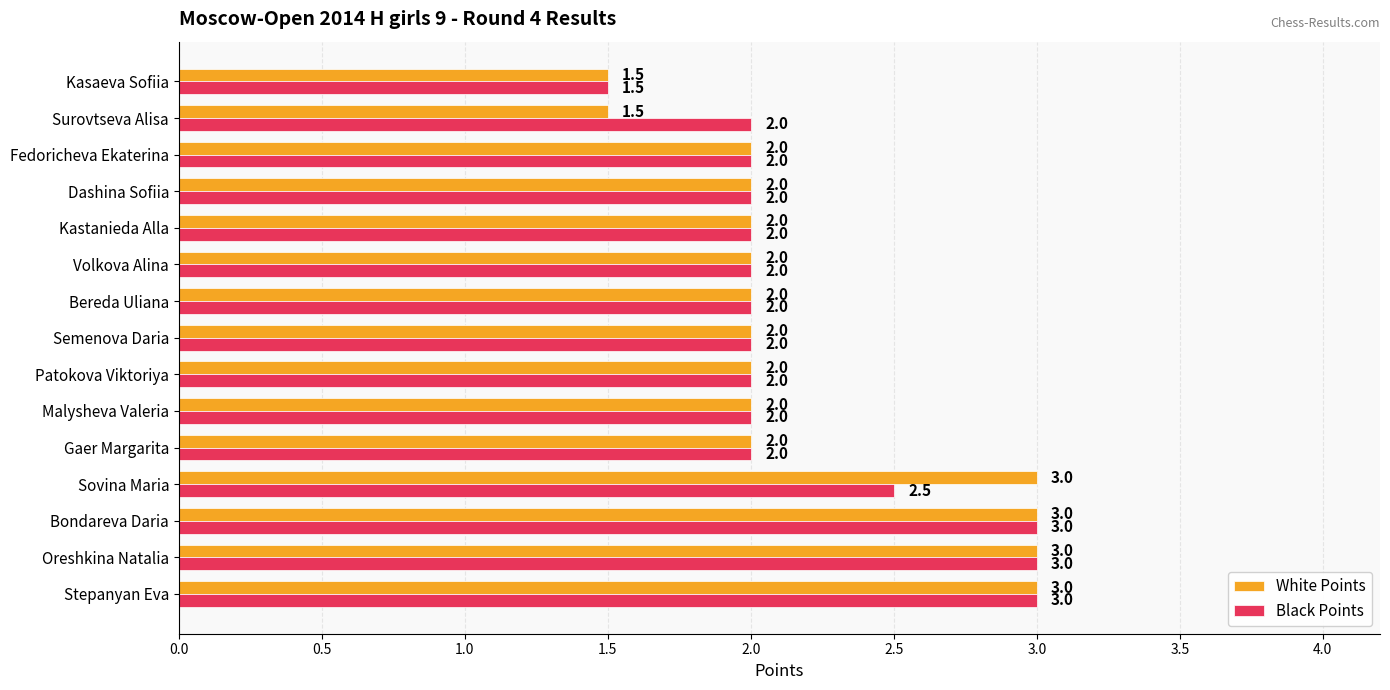

The Black Points series shows 2.0 at Patokova Viktoriya. True or false?

True